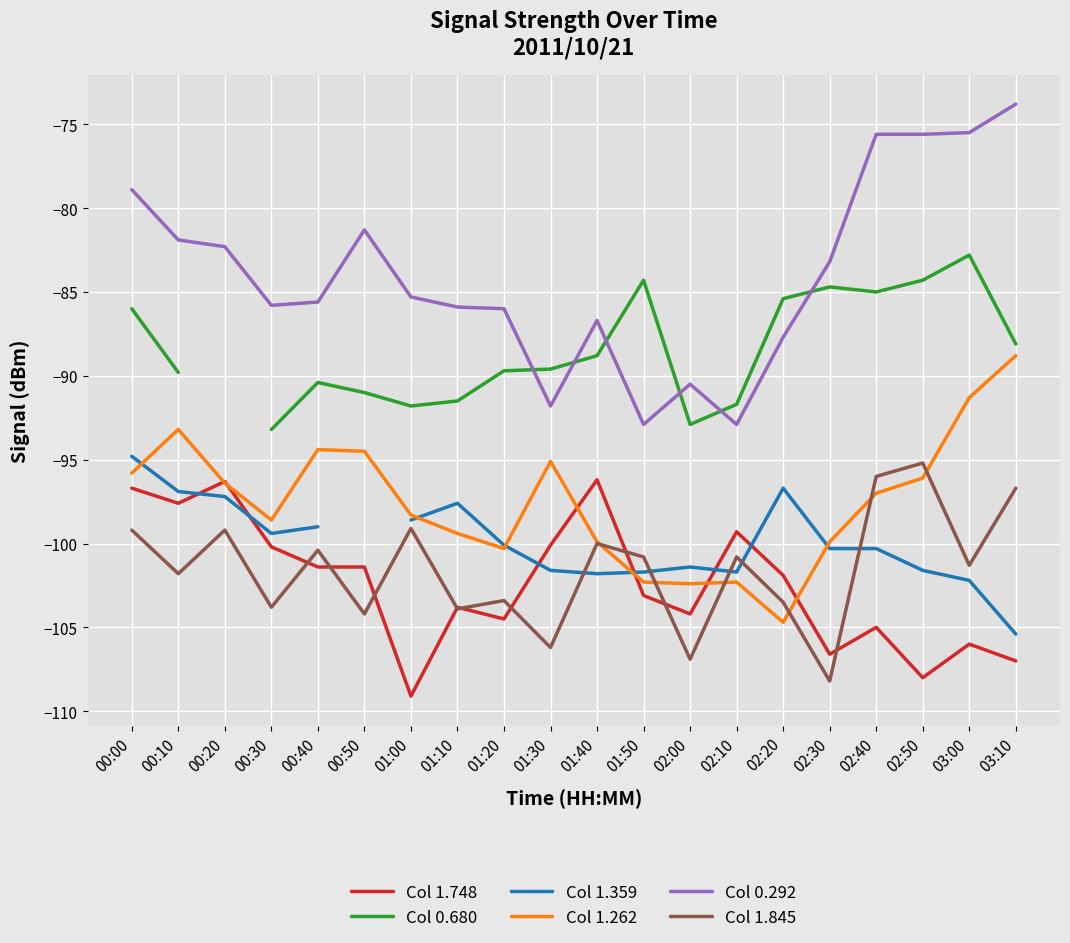

Which category has the lowest value across all series?

01:00